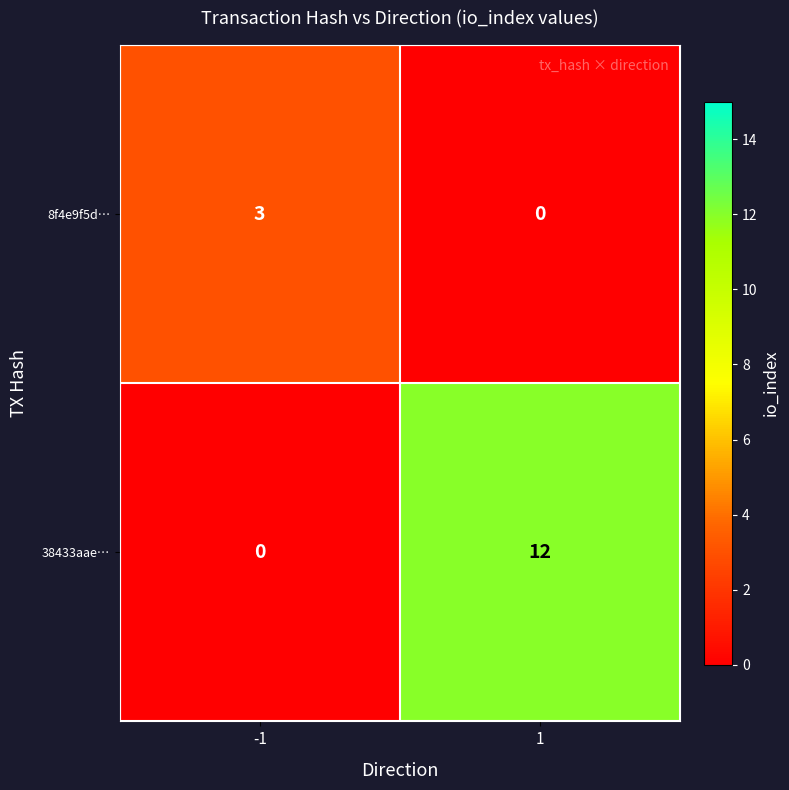

What is the maximum value shown in the chart?

12